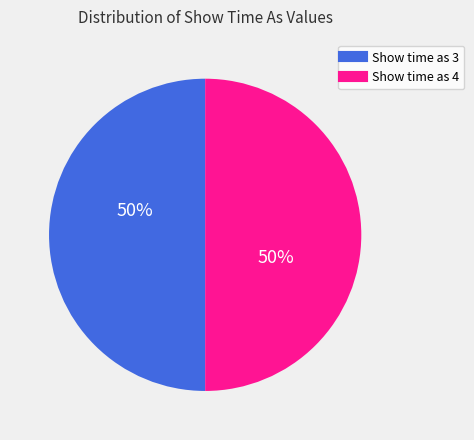

To the nearest percent, what is the average slice percentage?

50%